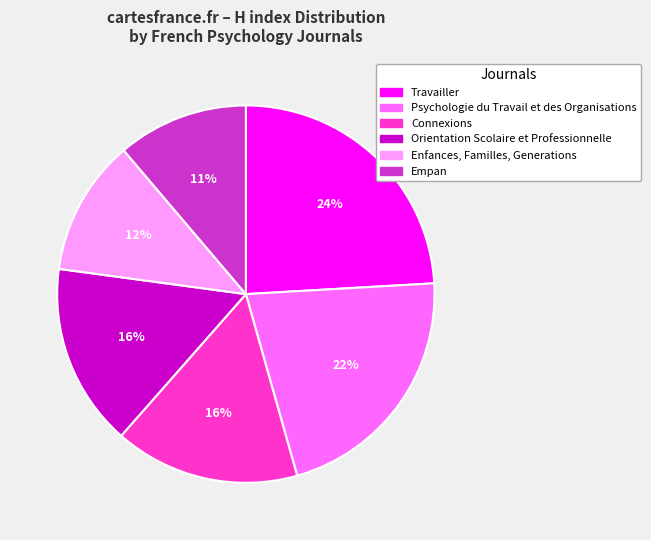

How many slices are in this pie chart?

6